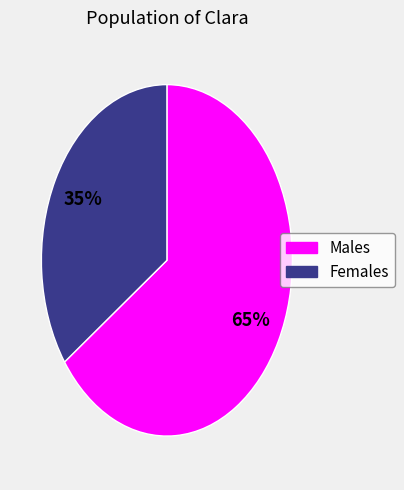

True or false: Females accounts for 44% of the total.

False